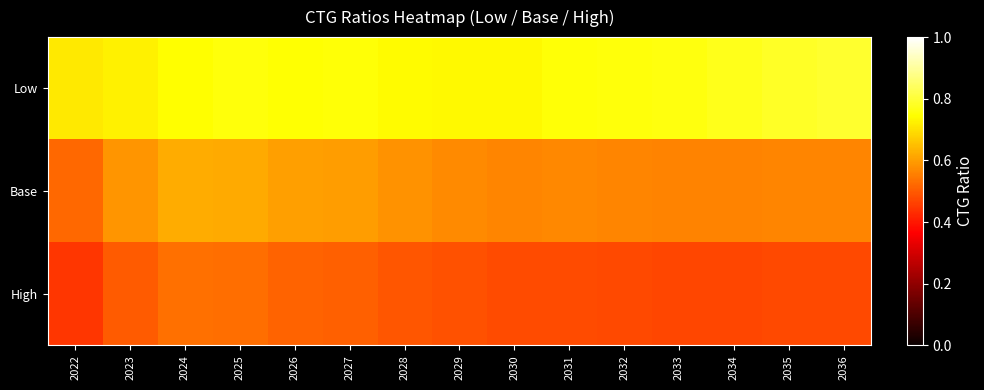

Which series has the largest range (max minus min)?

Base